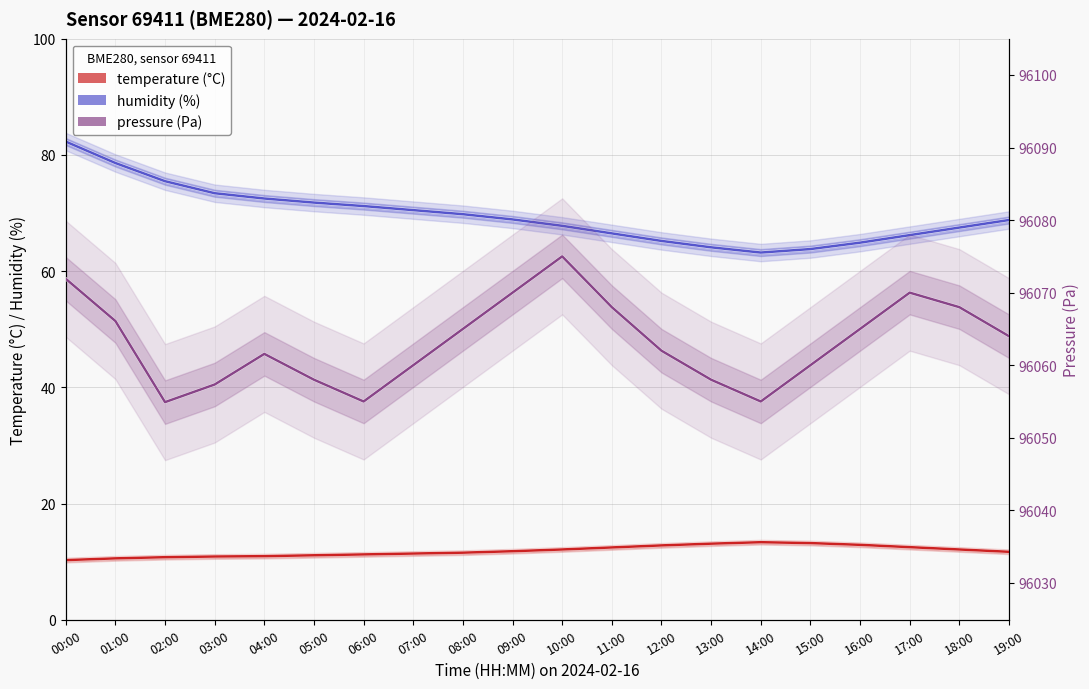

What position from the left is 13:00?

14